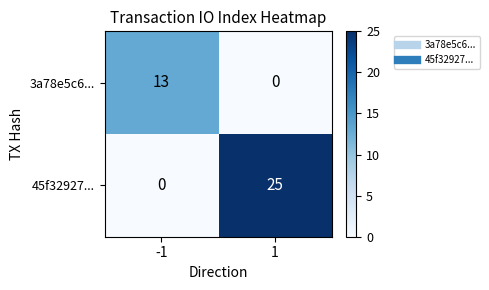

Rank the series by their average value, from highest to lowest.

45f32927..., 3a78e5c6...